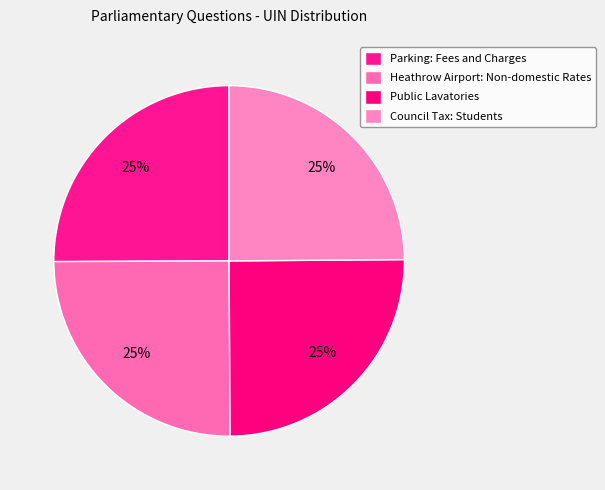

Rank the categories by value from highest to lowest.

Parking: Fees and Charges, Heathrow Airport: Non-domestic Rates, Public Lavatories, Council Tax: Students